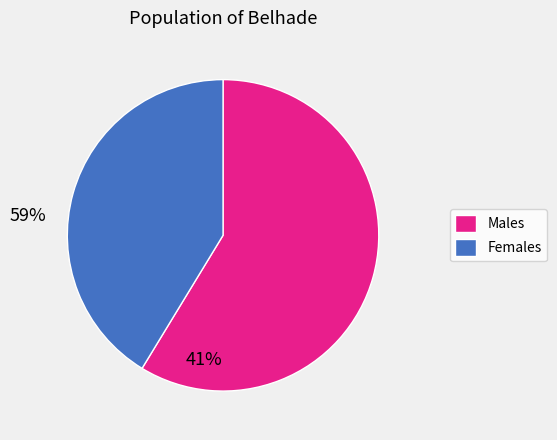

Which slice is the smallest?

Females